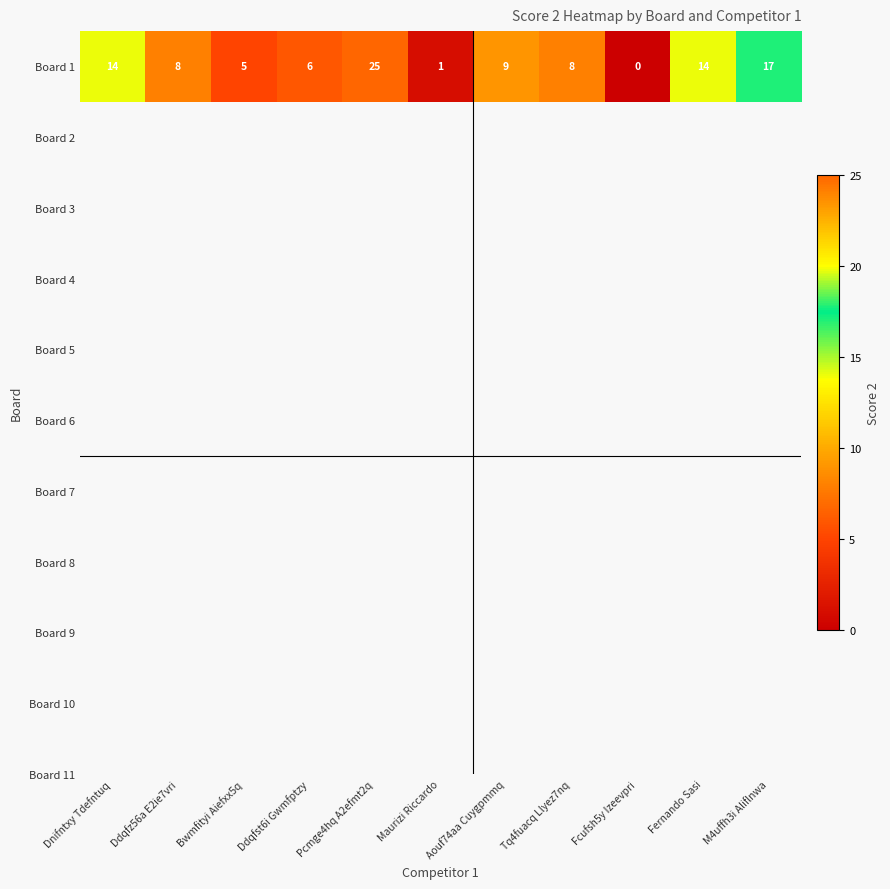

What is the sum of the values at Fernando Sasi and Dnifntxy Tdefntuq?

28